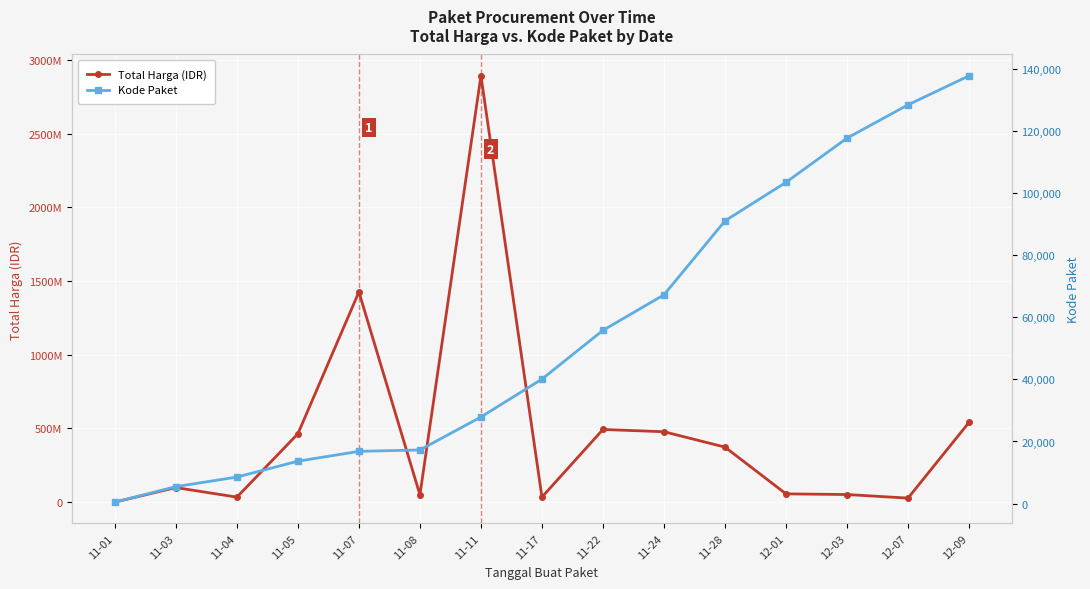

How many interior local peaks does the Total Harga (IDR) series have?

4